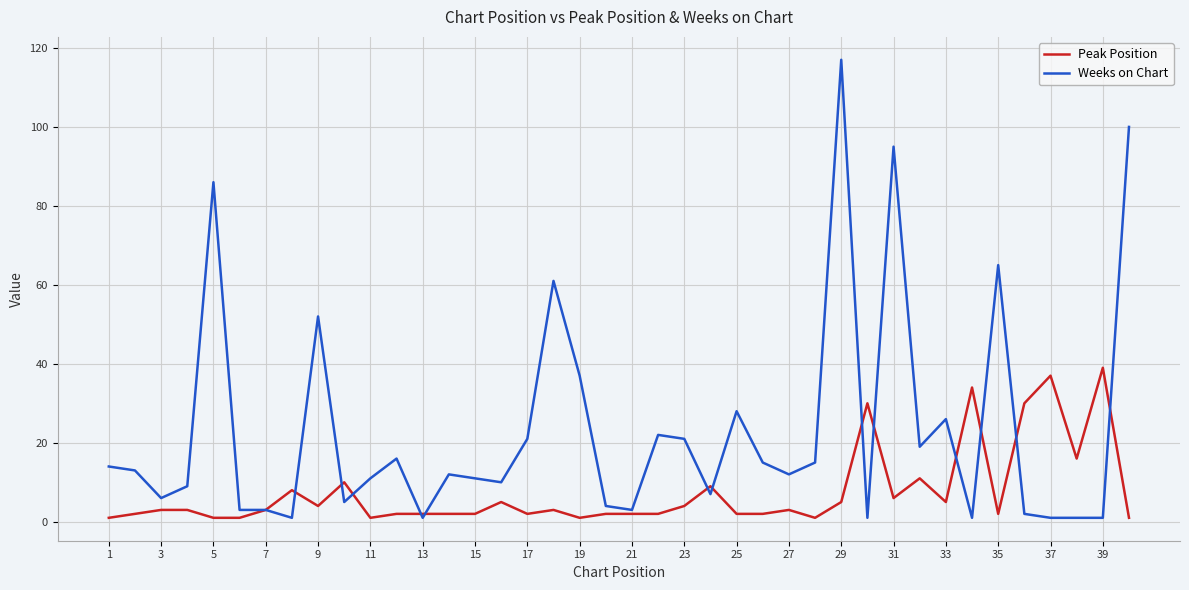

List the series in order of their overall mean, lowest first.

Peak Position, Weeks on Chart